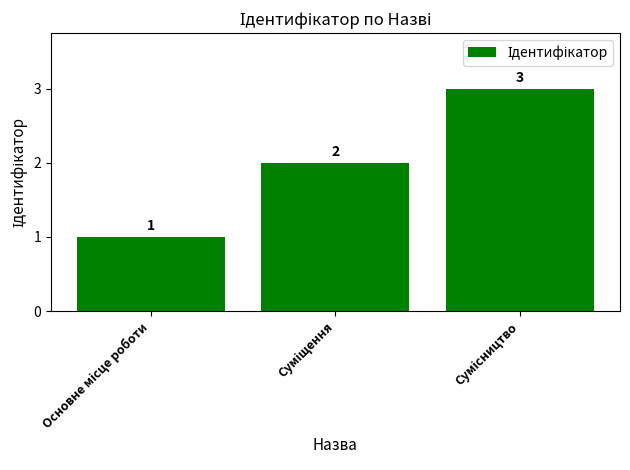

How many values are between 1 and 3?

3